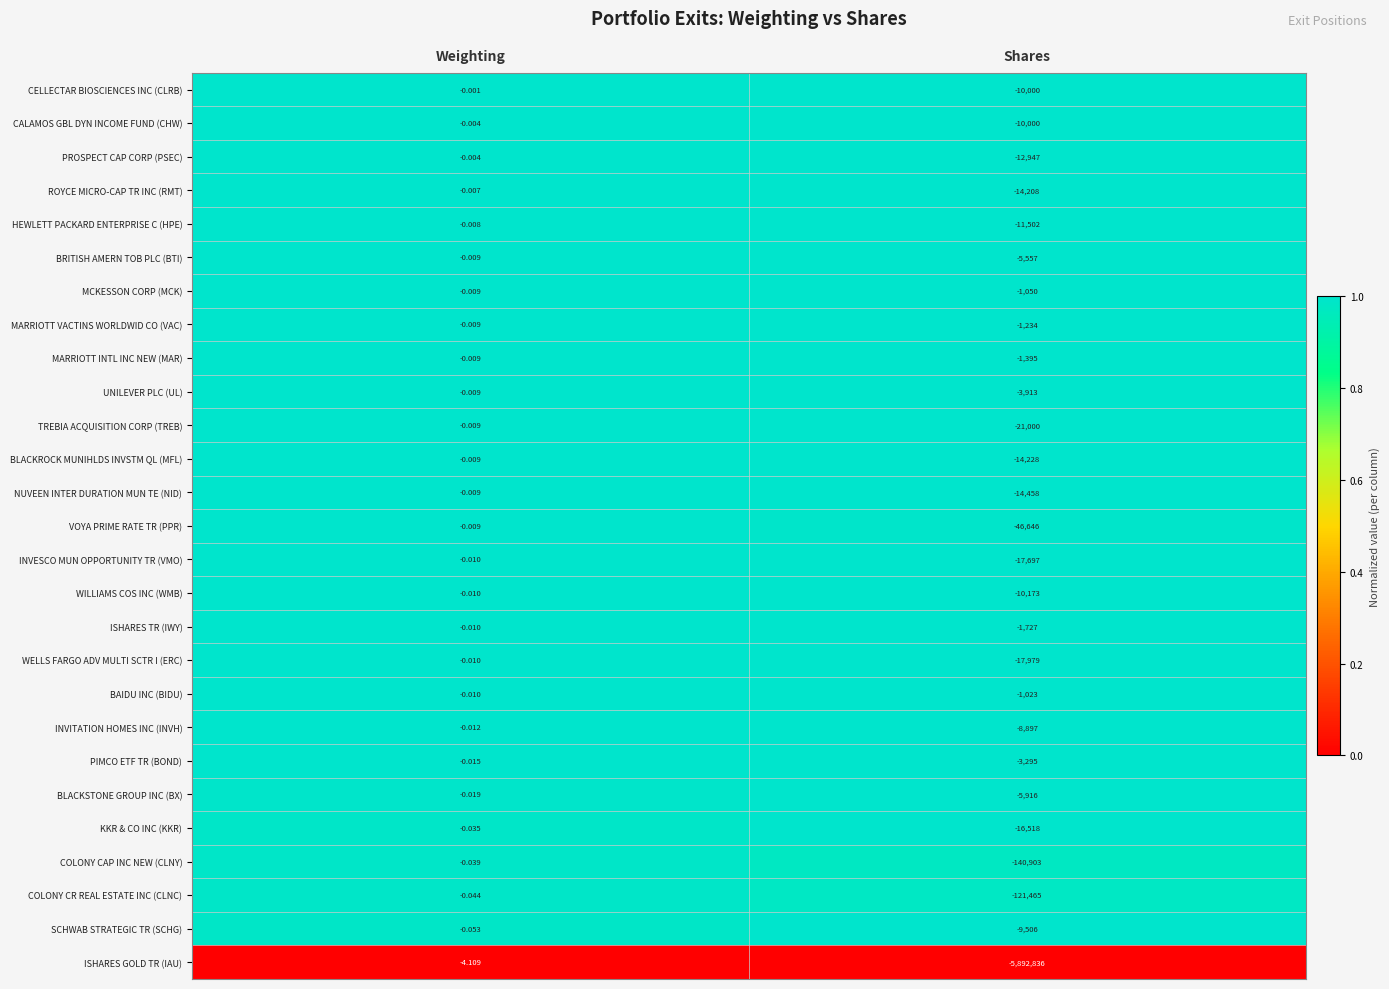

Is the value of WELLS FARGO ADV MULTI SCTR I (ERC) at Shares greater than the value of PIMCO ETF TR (BOND) at Shares?

No